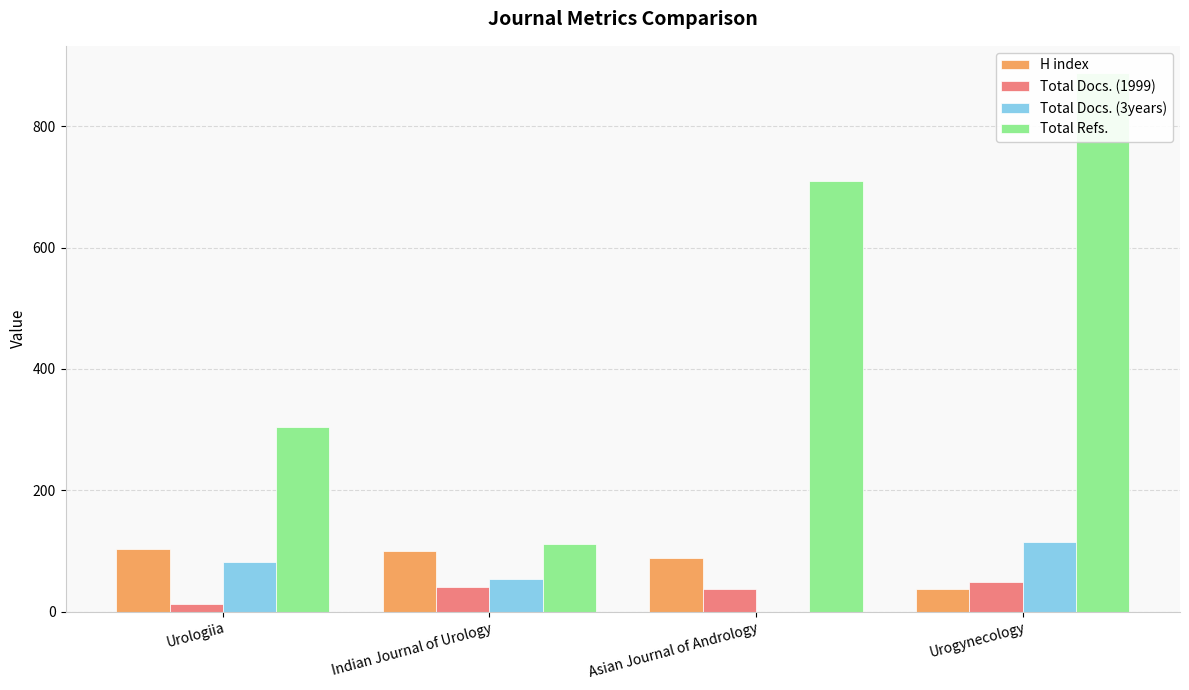

What is the difference between the maximum and minimum values in the Total Docs. (3years) series?

114